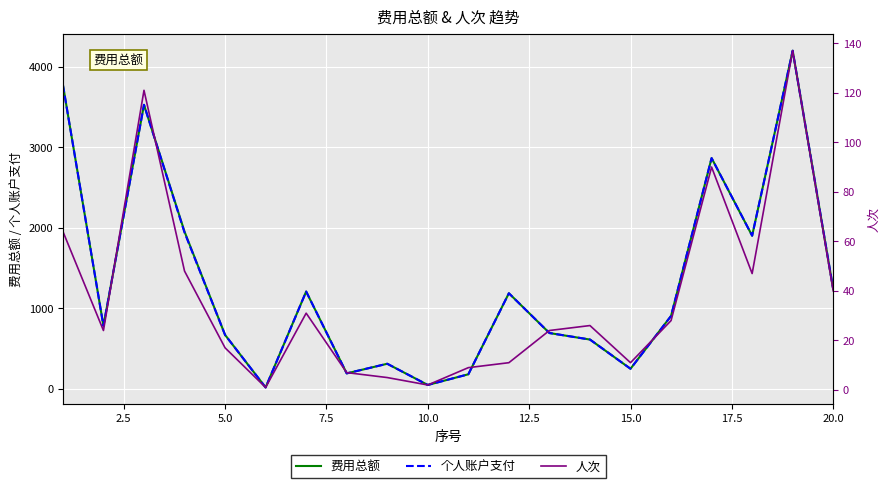

List the series in order of their peak value, lowest first.

人次, 费用总额, 个人账户支付